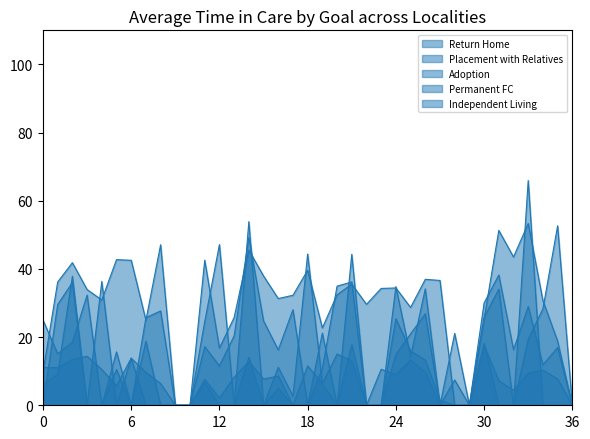

What is the maximum value shown in the chart?

65.9